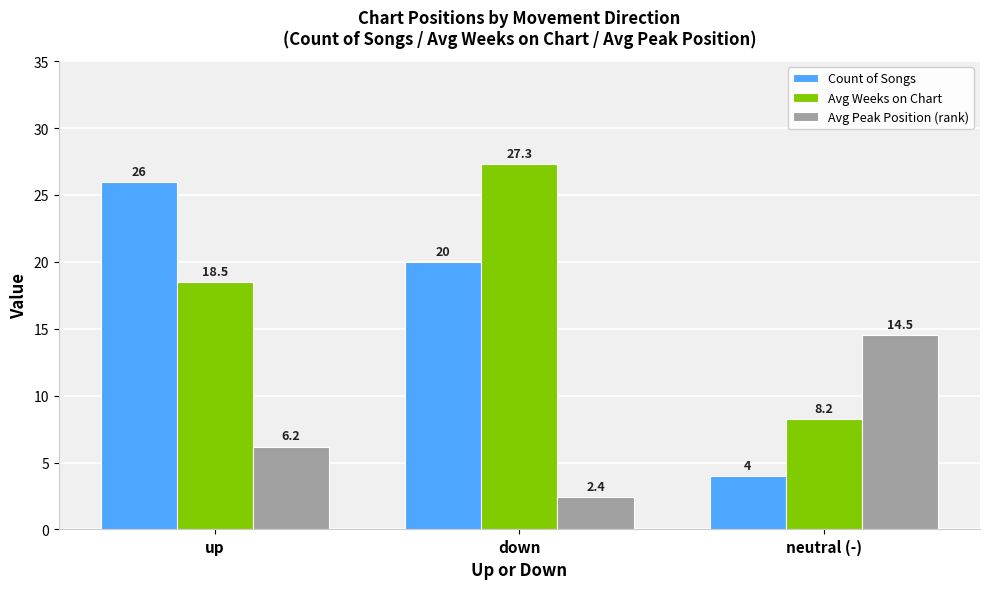

Read the Avg Peak Position (rank) value at down.

2.4